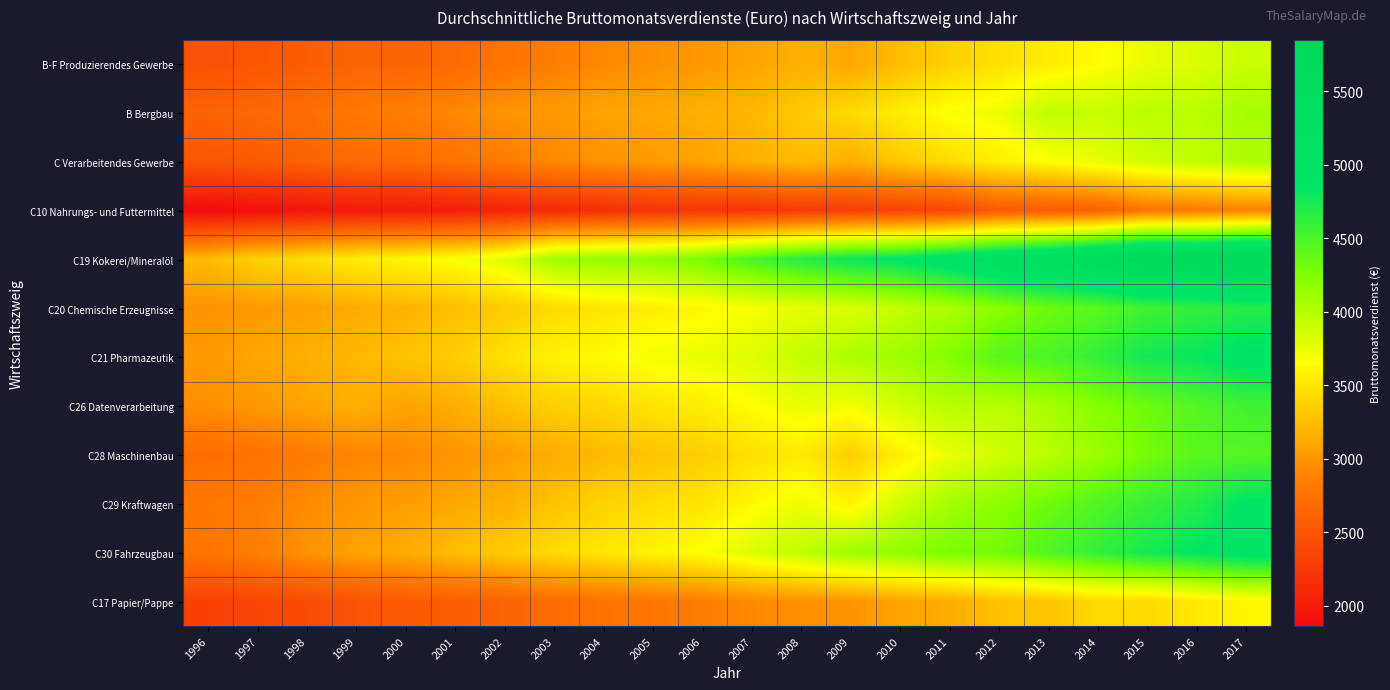

At how many categories does at least one series exceed 2857?

22